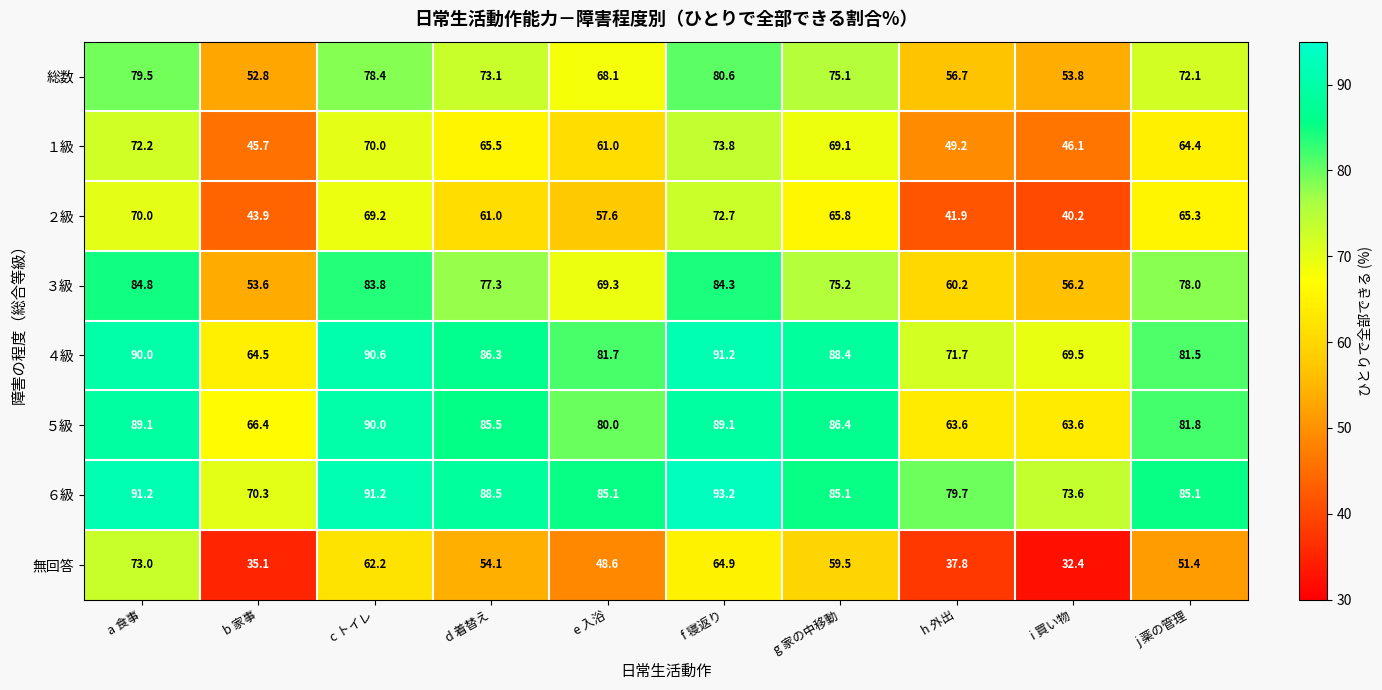

List the labels in order of 総数 value, smallest first.

b 家事, i 買い物, h 外出, e 入浴, j 薬の管理, d 着替え, g 家の中移動, c トイレ, a 食事, f 寝返り